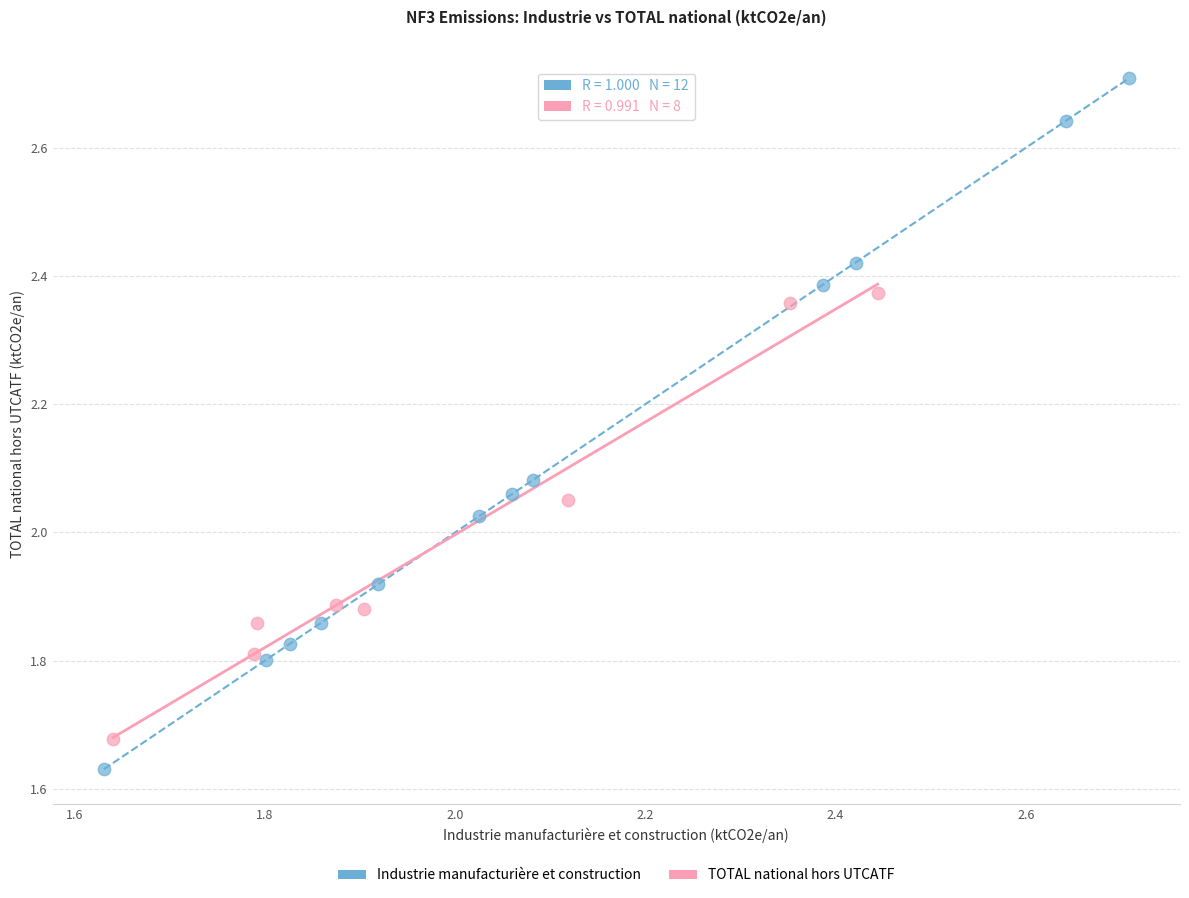

Which series contains the highest Y value?

Industrie manufacturière et construction